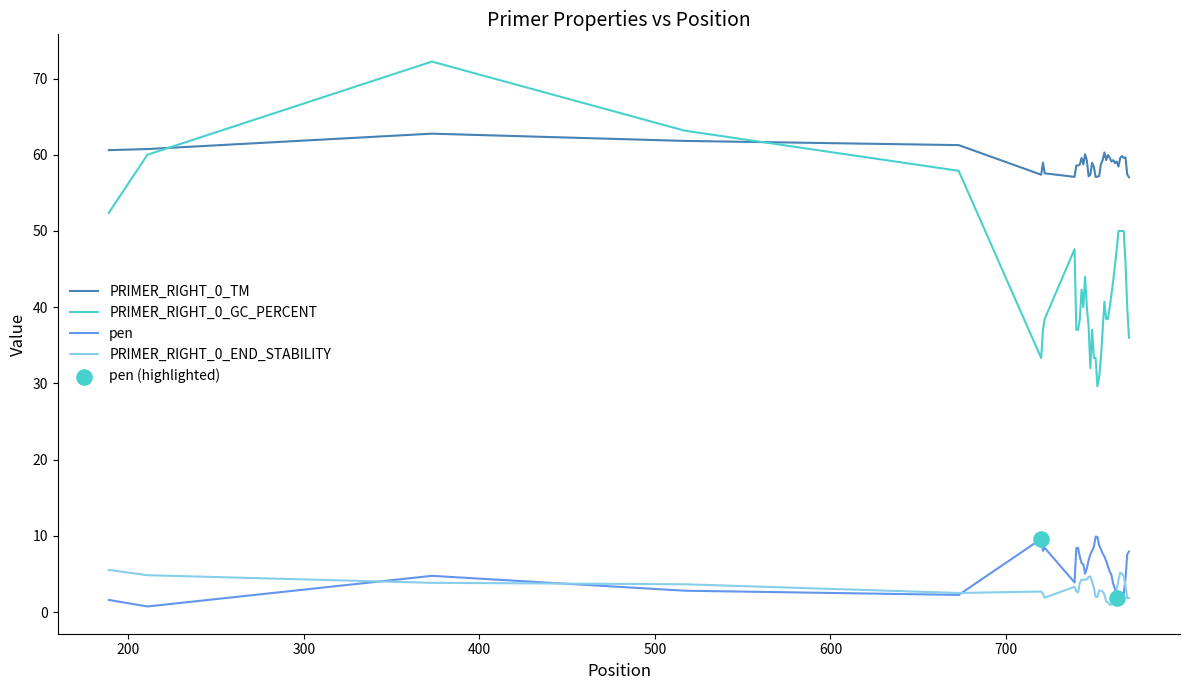

Which series has the widest spread of values?

PRIMER_RIGHT_0_GC_PERCENT